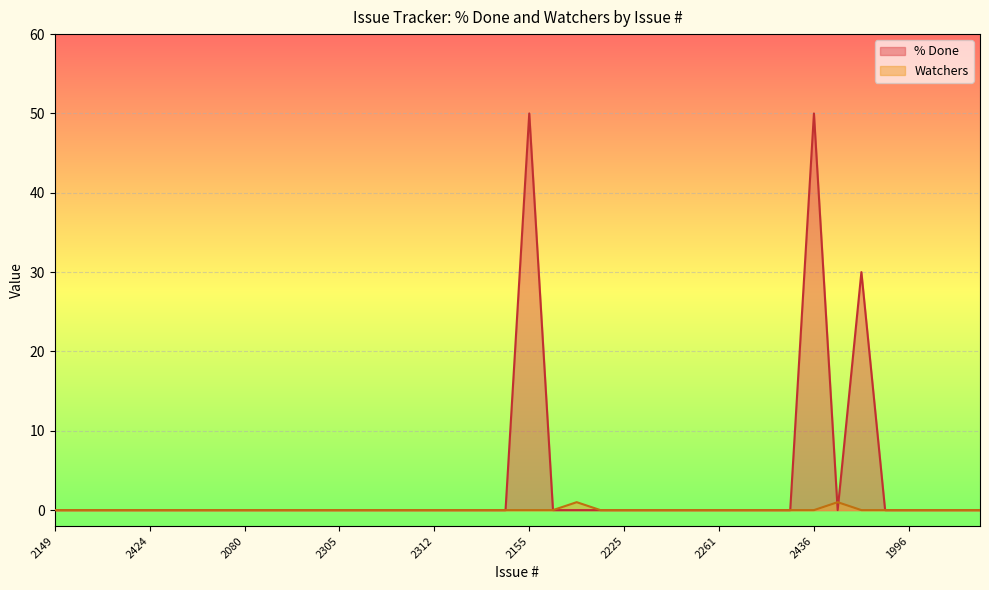

How many interior local peaks does the Watchers series have?

2